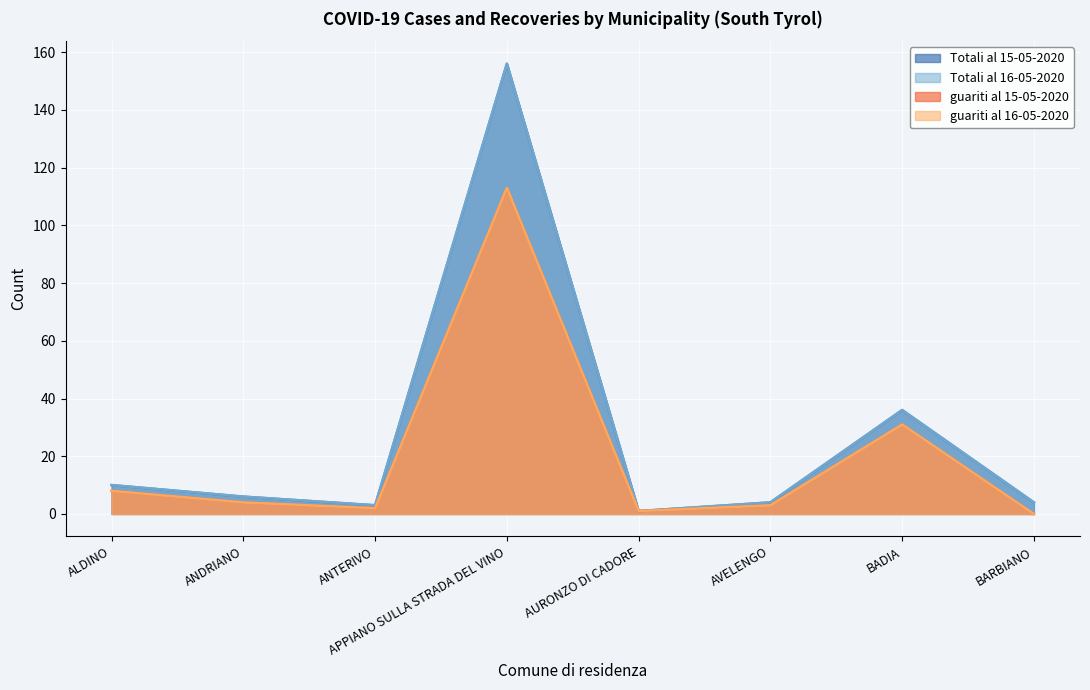

True or false: Totali al 15-05-2020 and guariti al 15-05-2020 cross at least once.

False